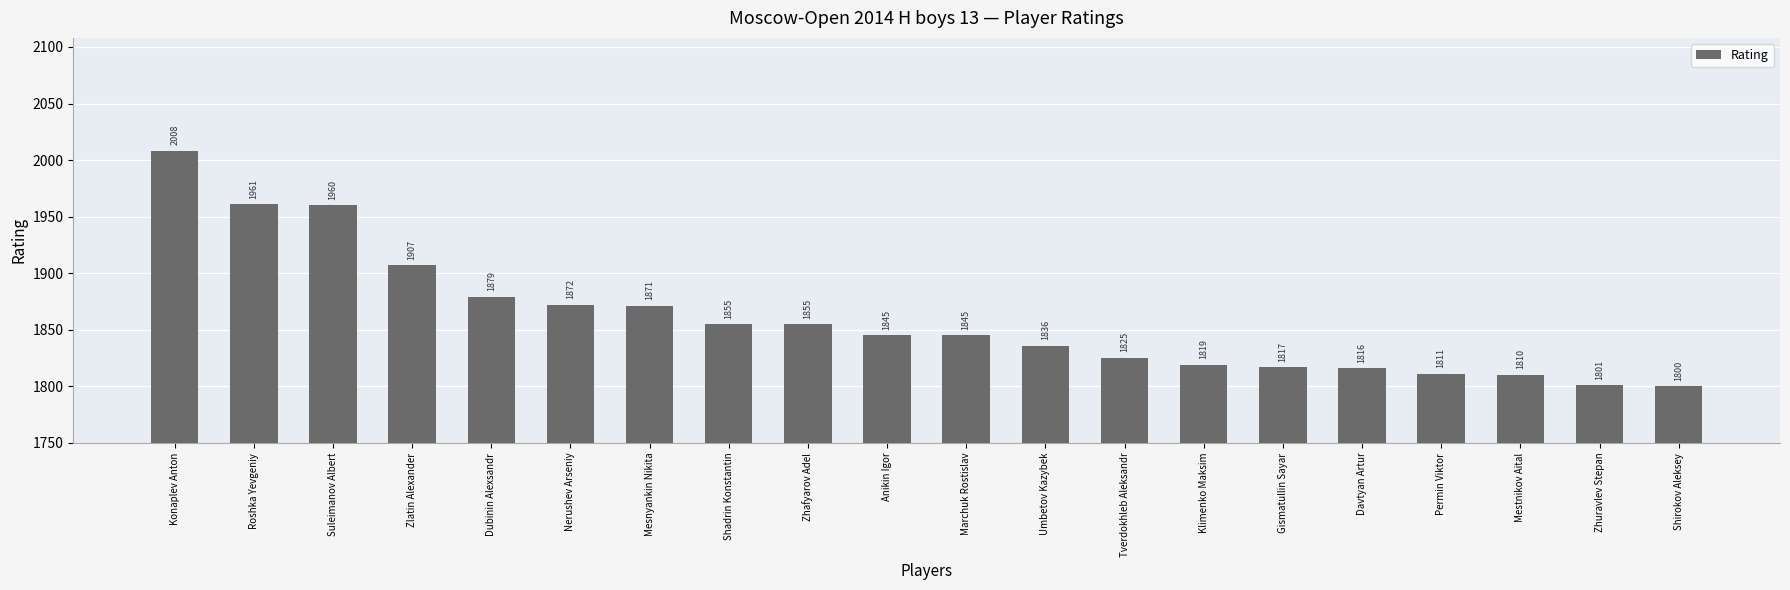

What is the sum of the values at Shadrin Konstantin and Konaplev Anton?

3863